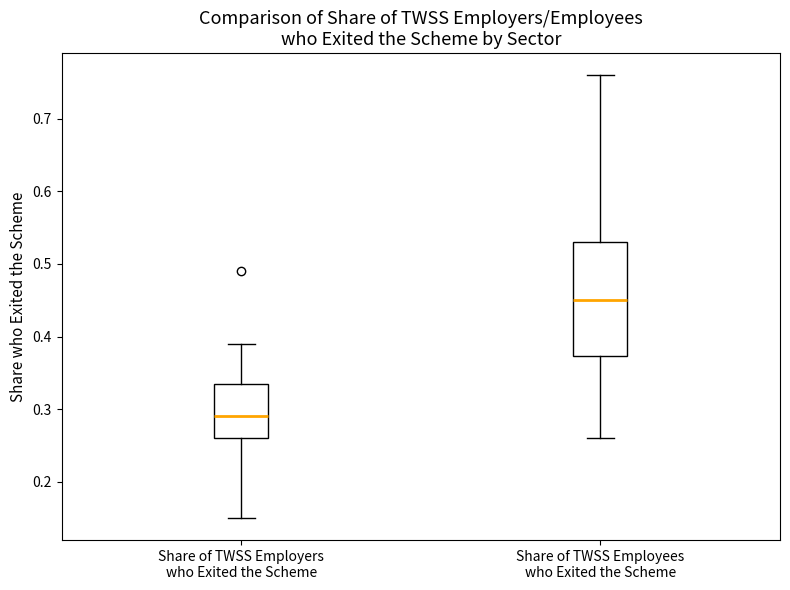

Which box's median line is the highest?

Share of TWSS Employees who Exited the Scheme